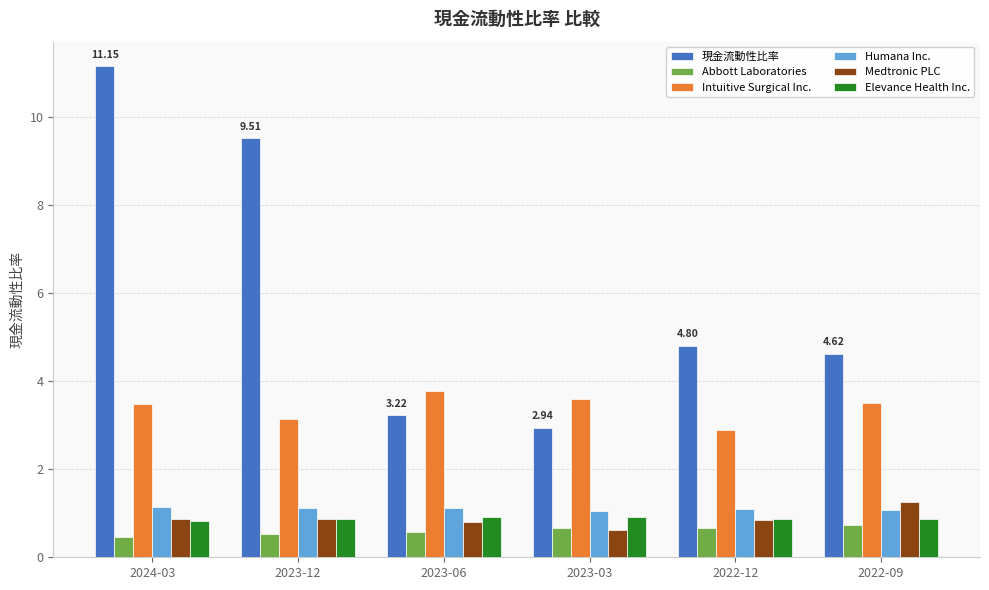

What is the difference between the Elevance Health Inc. values at 2024-03 and 2023-03?

0.1